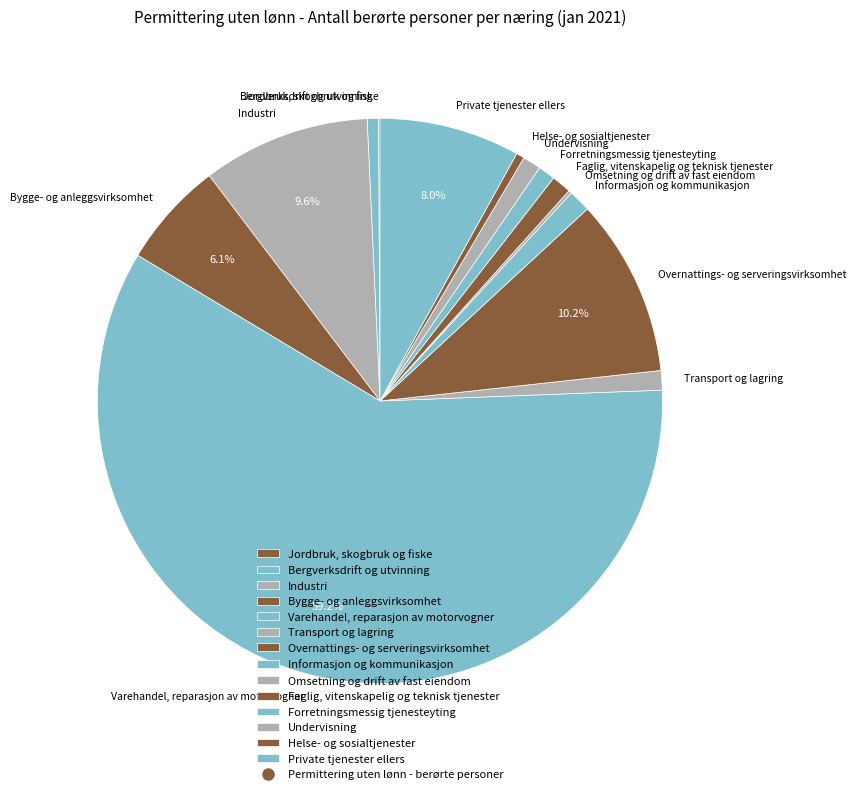

What is the largest slice in the pie chart?

Varehandel, reparasjon av motorvogner